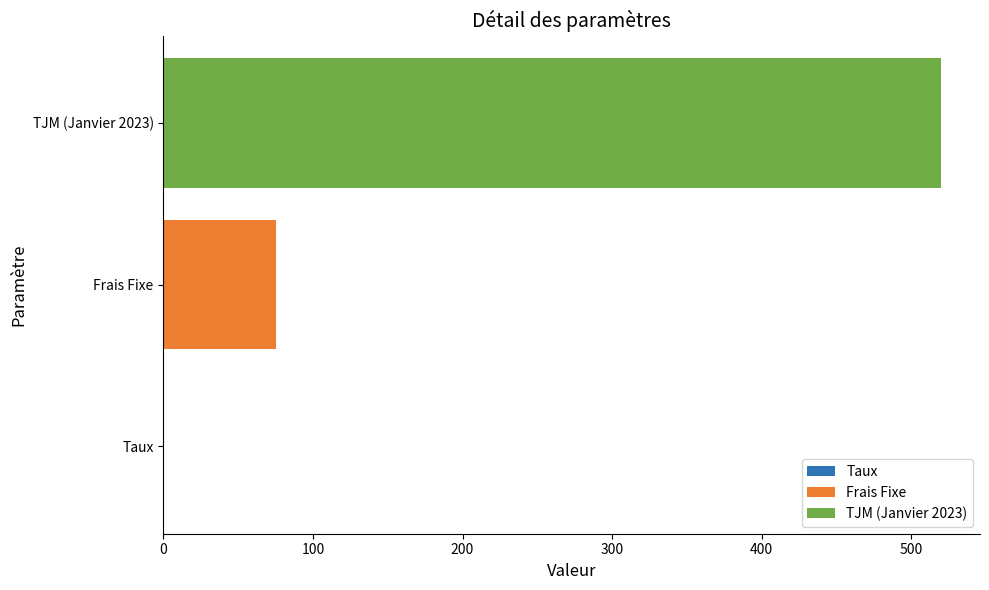

What is the maximum value shown in the chart?

520.0